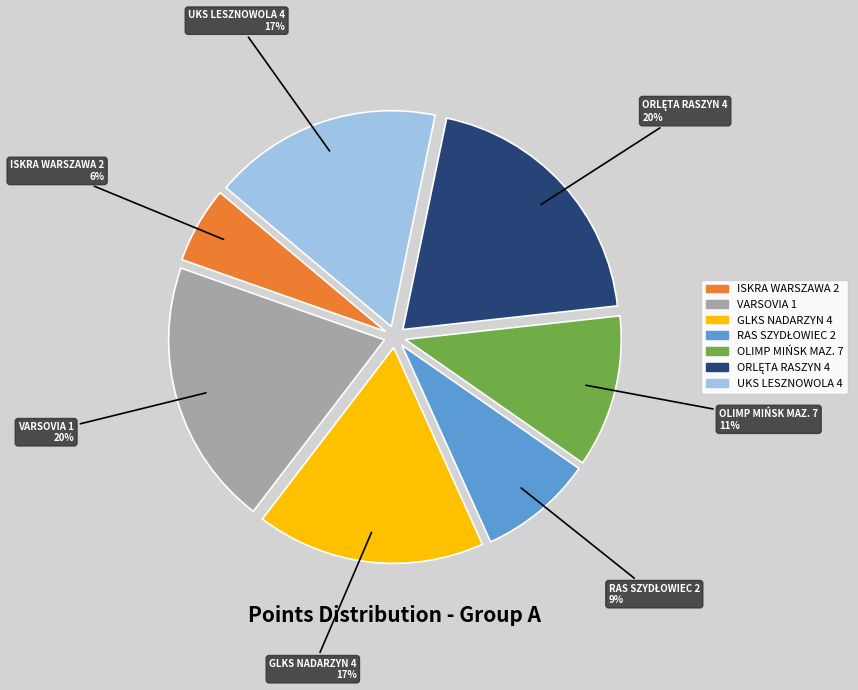

Is there a majority slice in this chart?

No